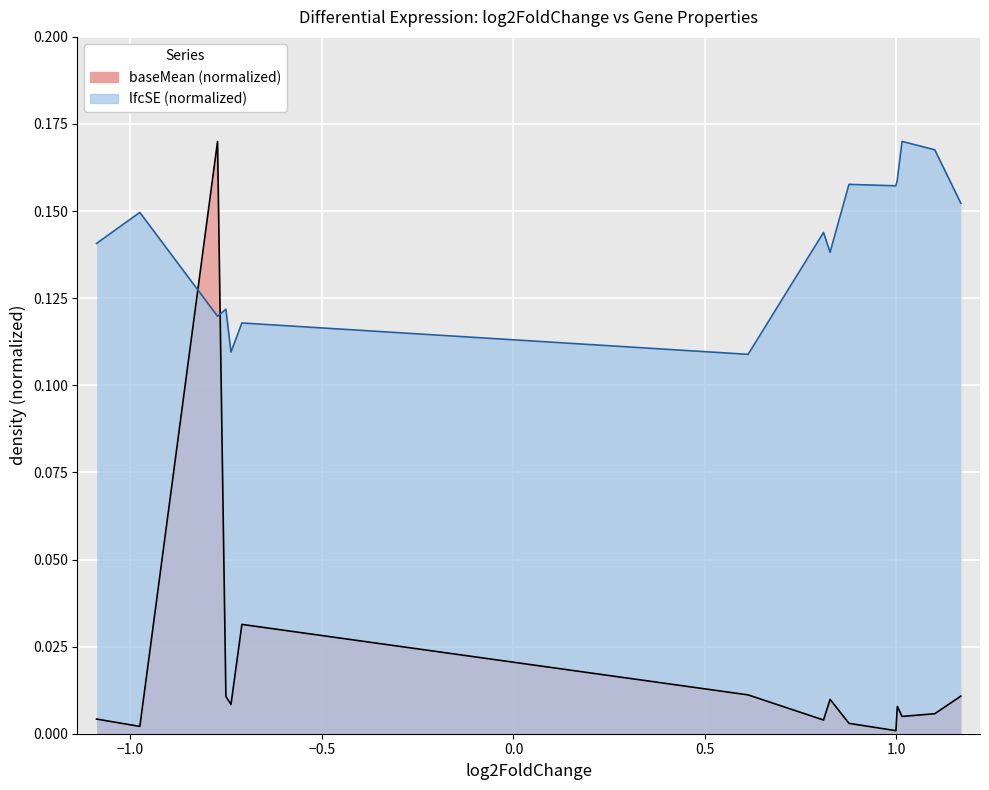

True or false: baseMean and lfcSE intersect in this chart.

True